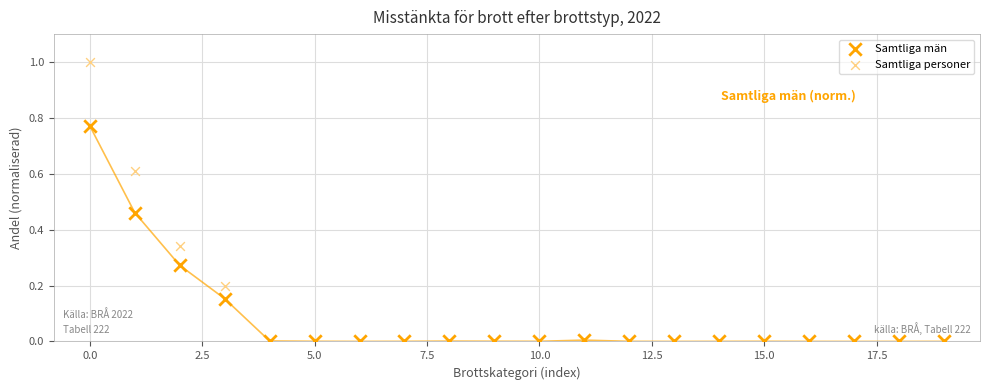

What are all the series names shown in the legend?

Samtliga män, Samtliga personer